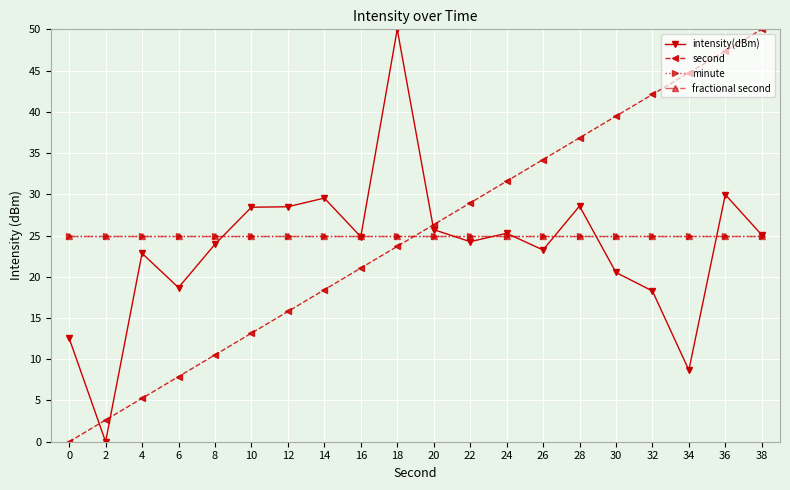

True or false: minute has a value of 37.3 at 20.

False